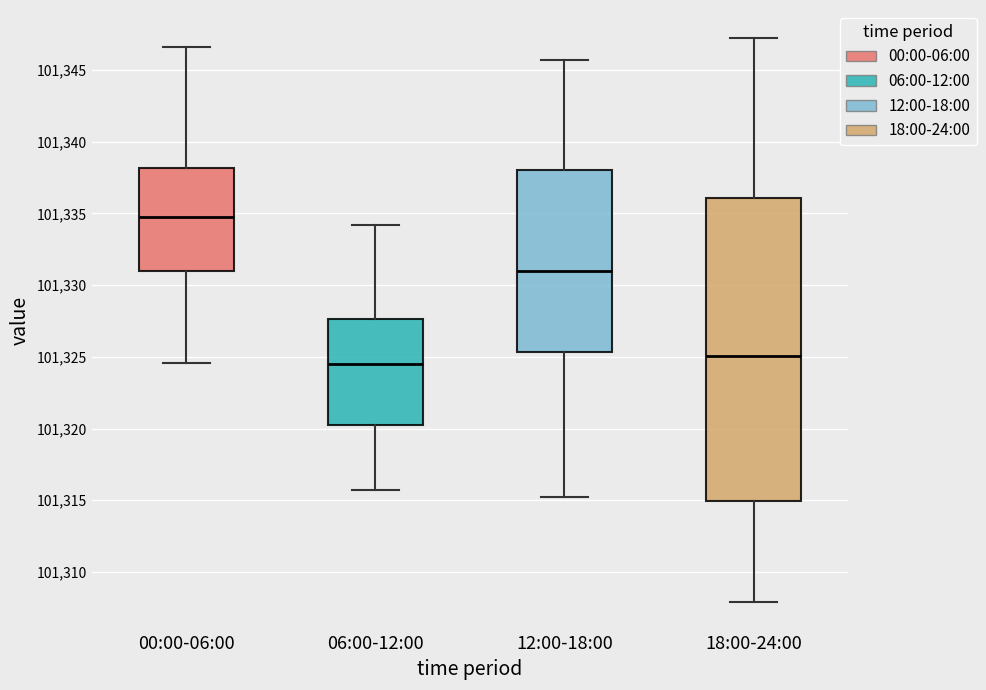

Which box's median line is the lowest?

06:00-12:00